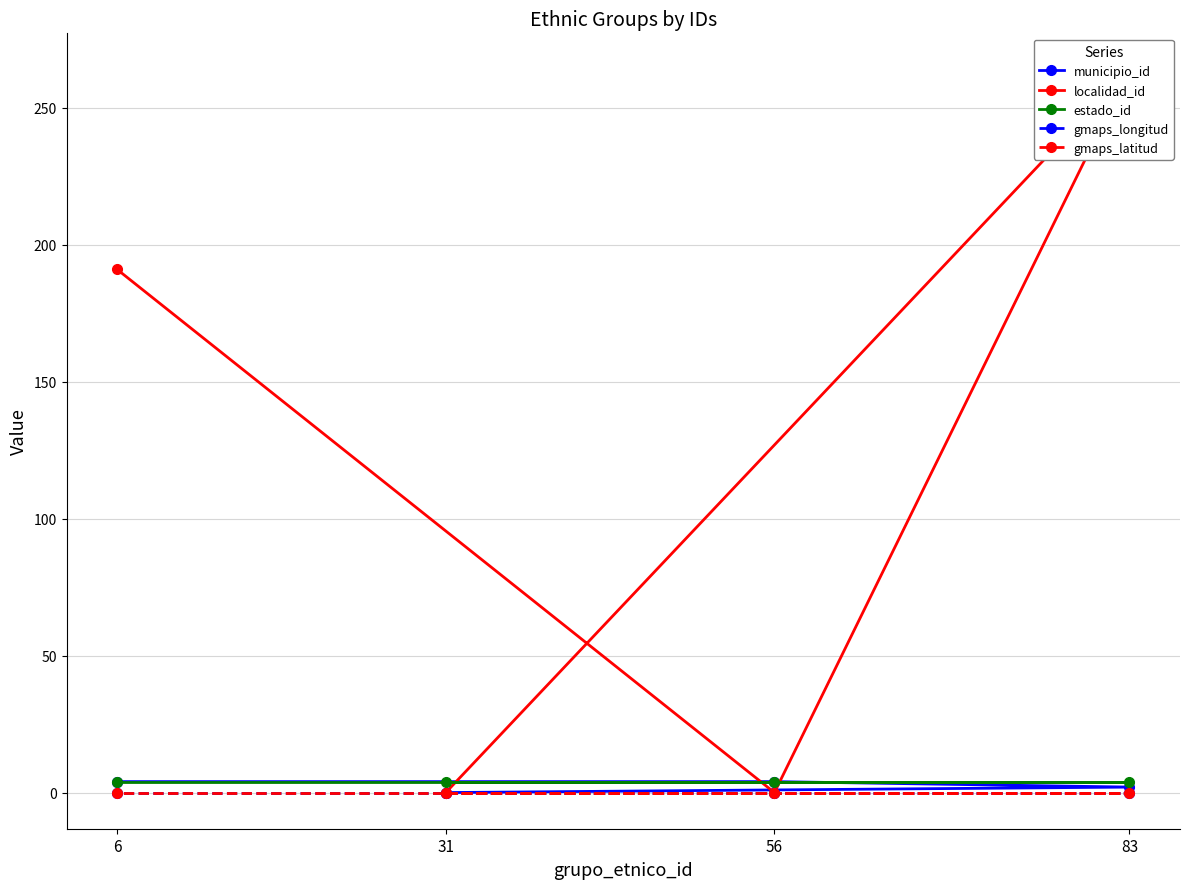

Between 31 and 83, which series saw the biggest shift?

localidad_id